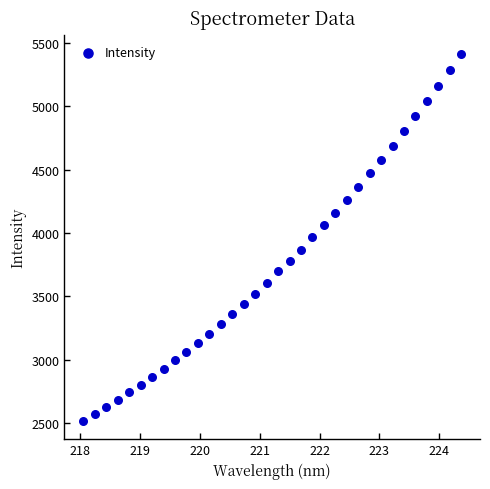

What is the range of Y values (max minus min)?

2900.4